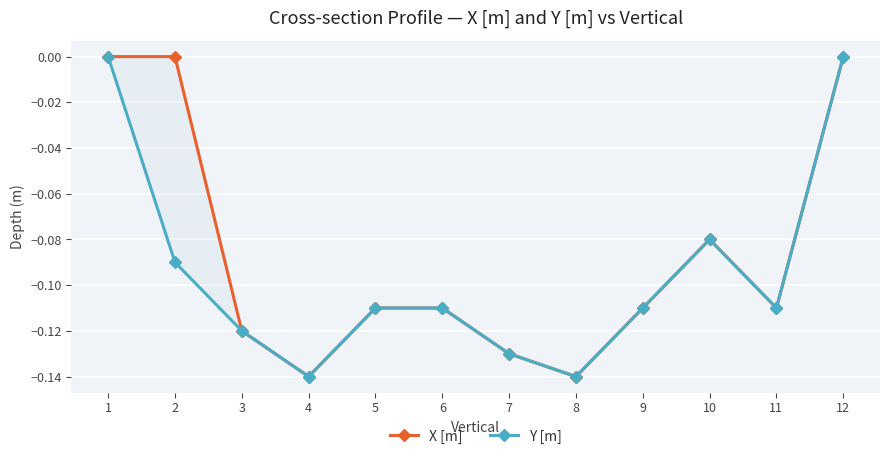

True or false: Y [m] has a value of -0.2 at 6.

False